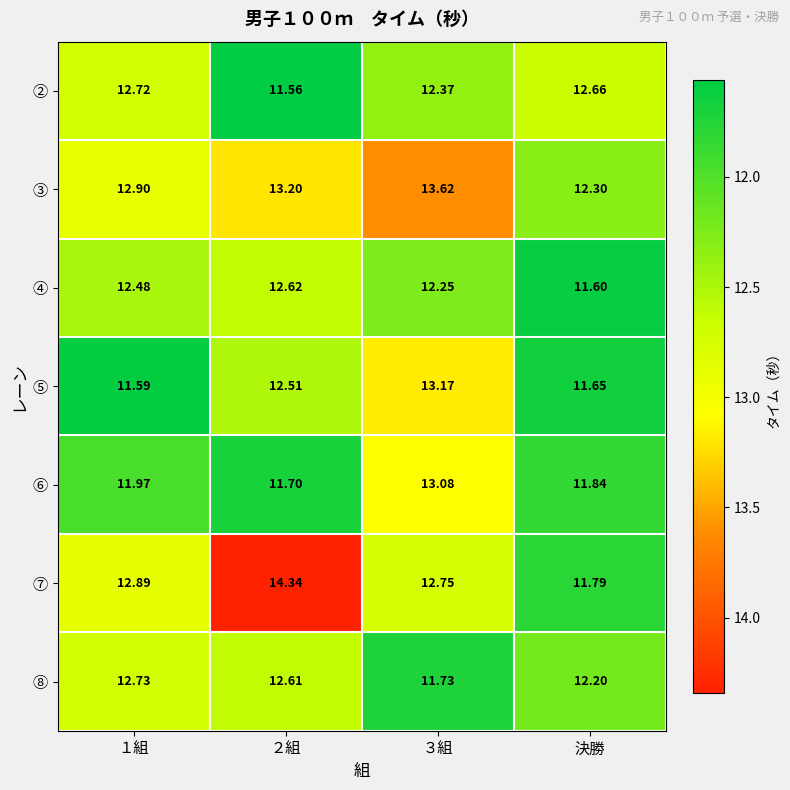

Which series has the largest total across all categories?

③